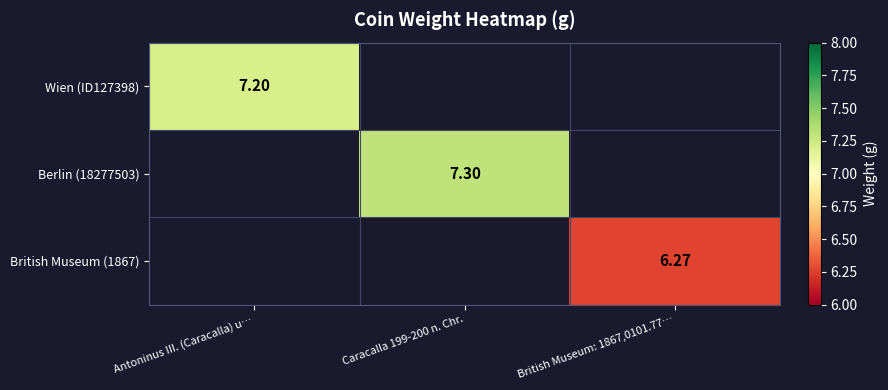

How many categories are shown in the chart?

3